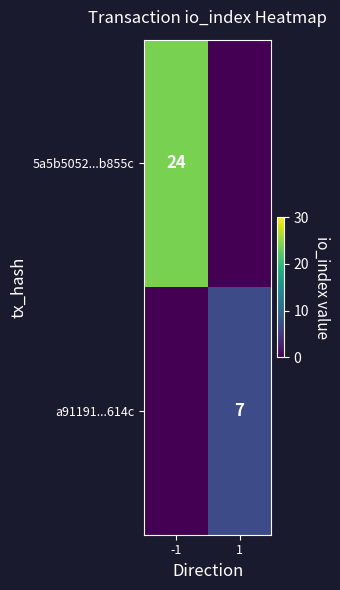

The value of 5a5b5052...b855c at -1 is 32. True or false?

False